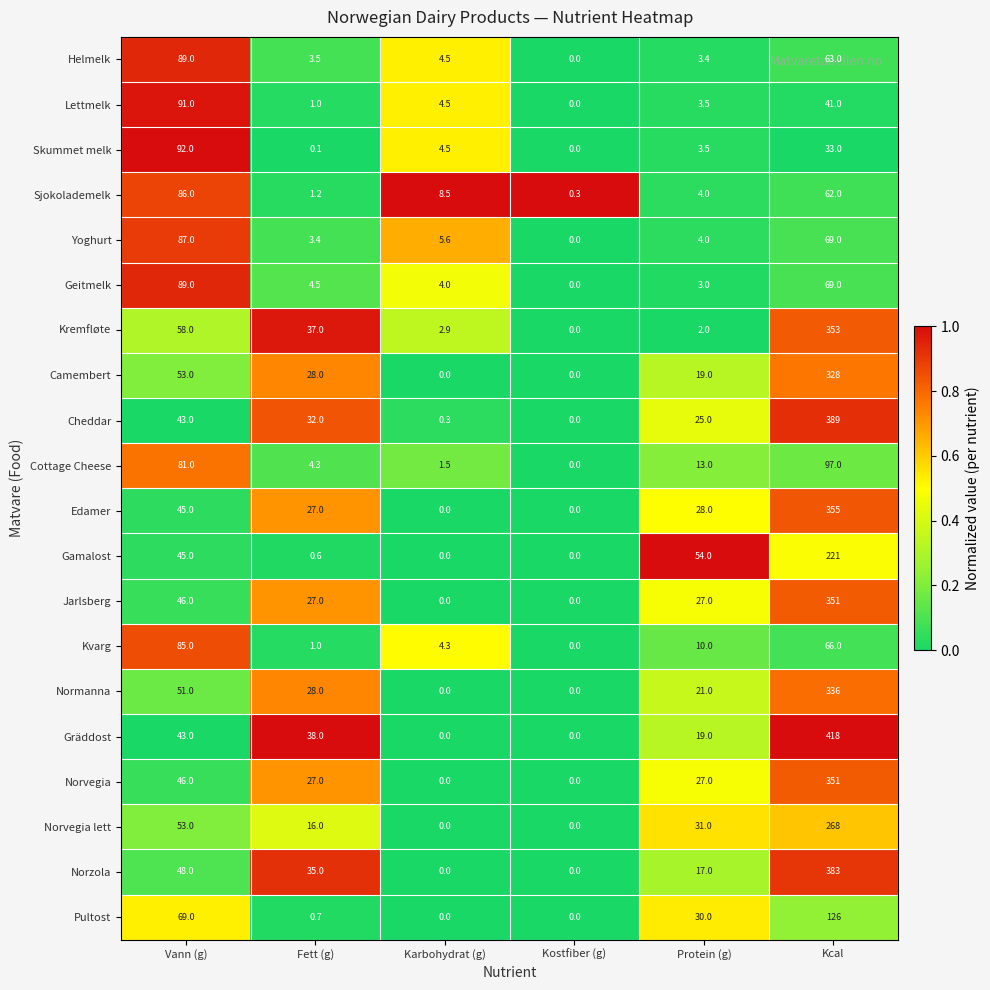

The value of Normanna at Vann (g) is 51.0. True or false?

True